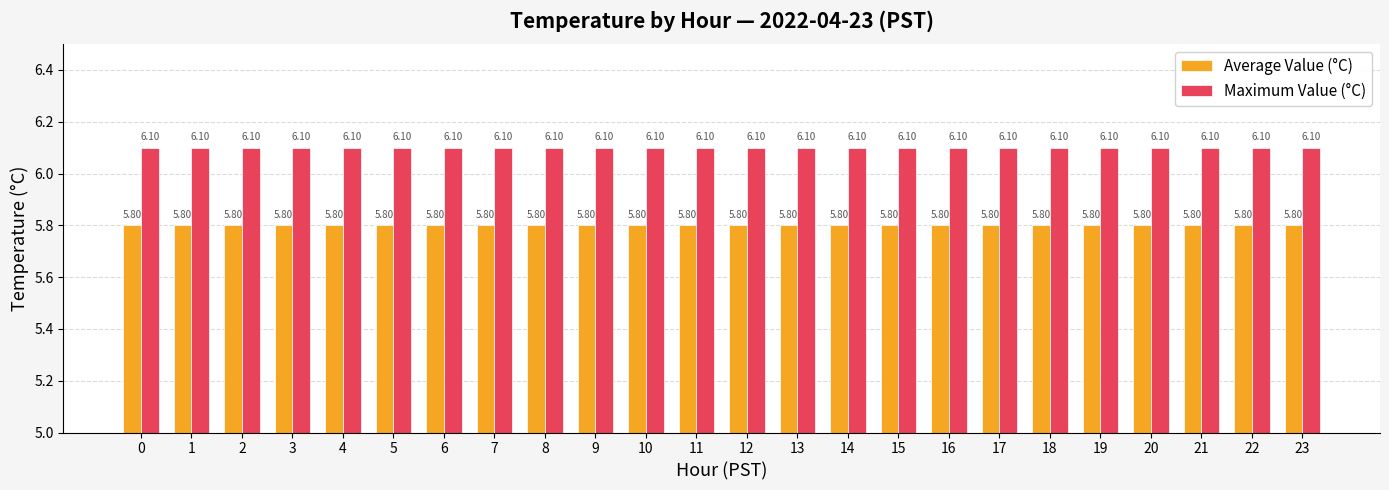

The value of Maximum Value (°C) at 22 is 6.1. True or false?

True